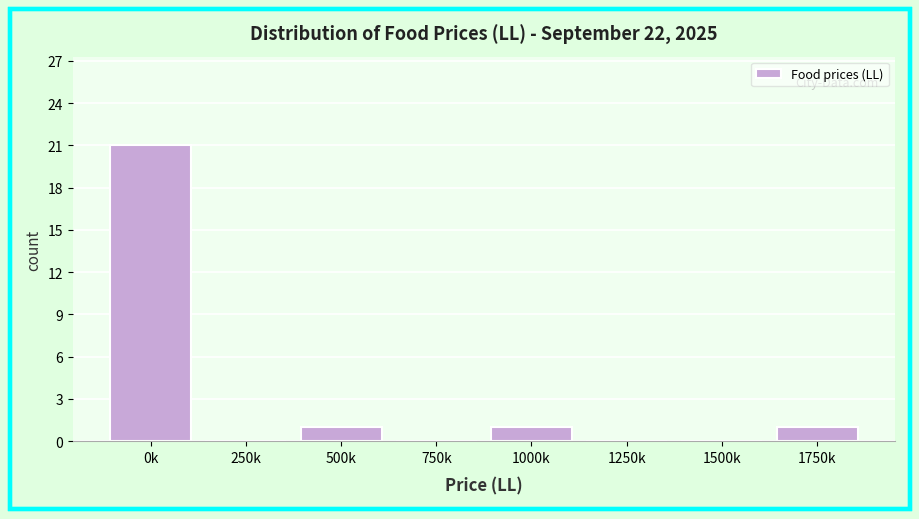

Reading left to right, list all the values displayed in this chart.

0k=21	250k=0	500k=1	750k=0	1000k=1	1250k=0	1500k=0	1750k=1